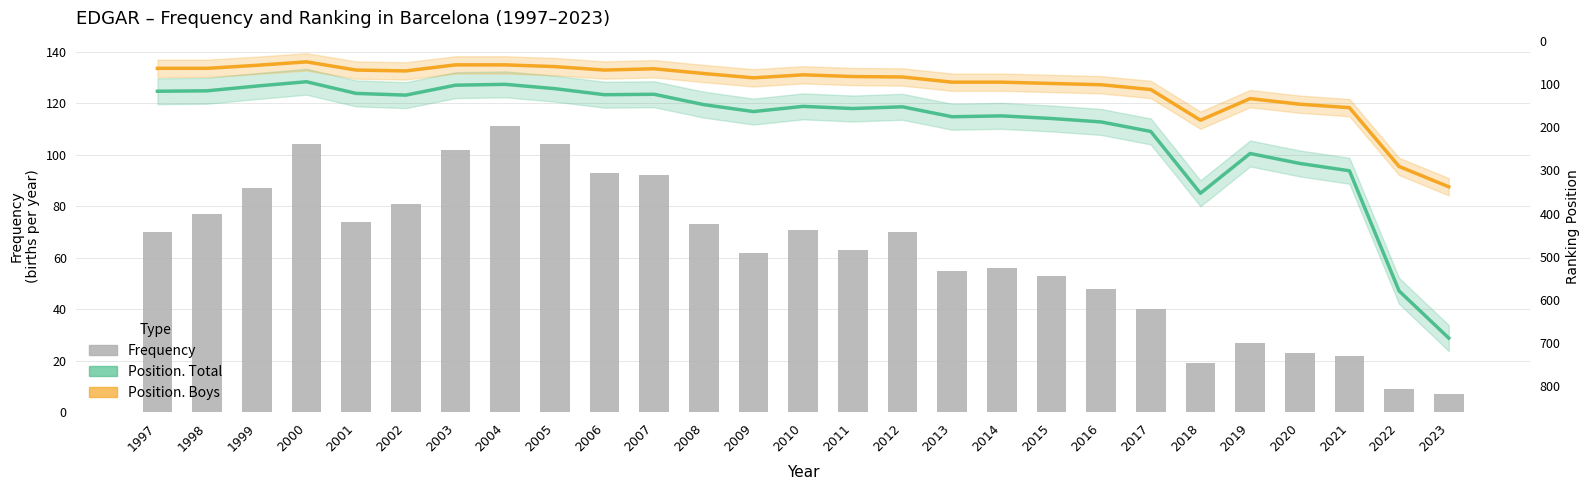

Reading left to right, transcribe all the data shown in this chart.

Frequency: 70	77	87	104	74	81	102	111	104	93	92	73	62	71	63	70	55	56	53	48	40	19	27	23	22	9	7
Position. Total: 117	116	105	95	122	126	103	101	111	125	124	148	164	152	157	153	176	174	180	188	210	353	261	284	301	579	688
Position. Boys: 64	64	57	49	68	70	56	56	60	68	65	76	86	79	83	84	96	96	99	102	113	184	134	147	155	291	338